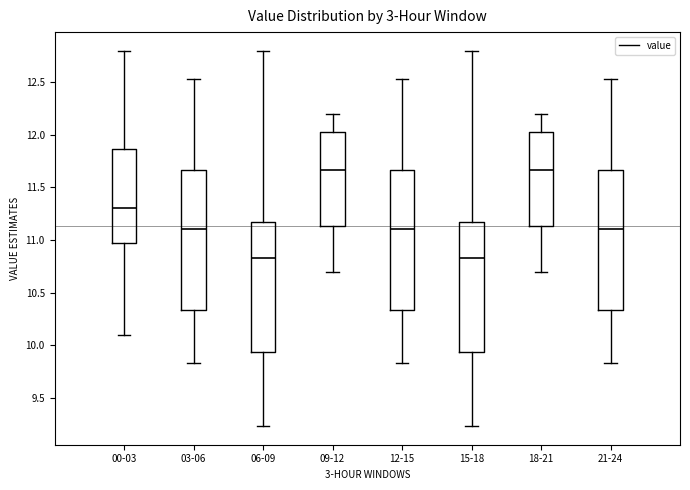

Where does the median line of the box for 12-15 sit on the y-axis? The values are not printed on the chart, so give them approximately, as read against the axis.

11.10